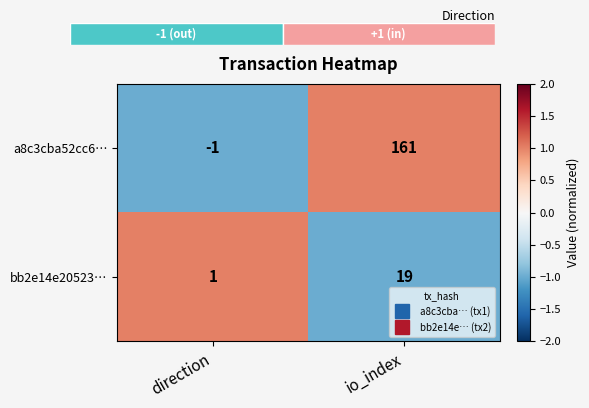

How many negative values does the bb2e14e20523… series have?

1